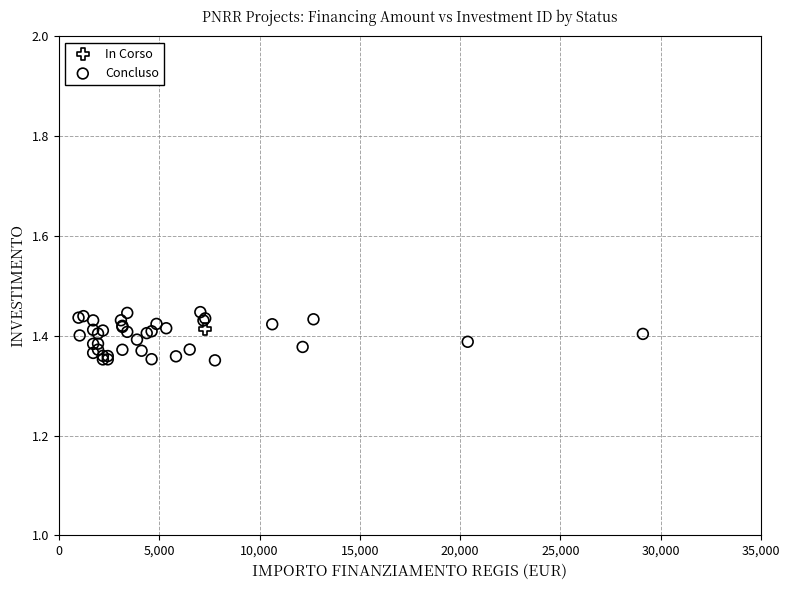

What are all the series names shown in the legend?

In Corso, Concluso